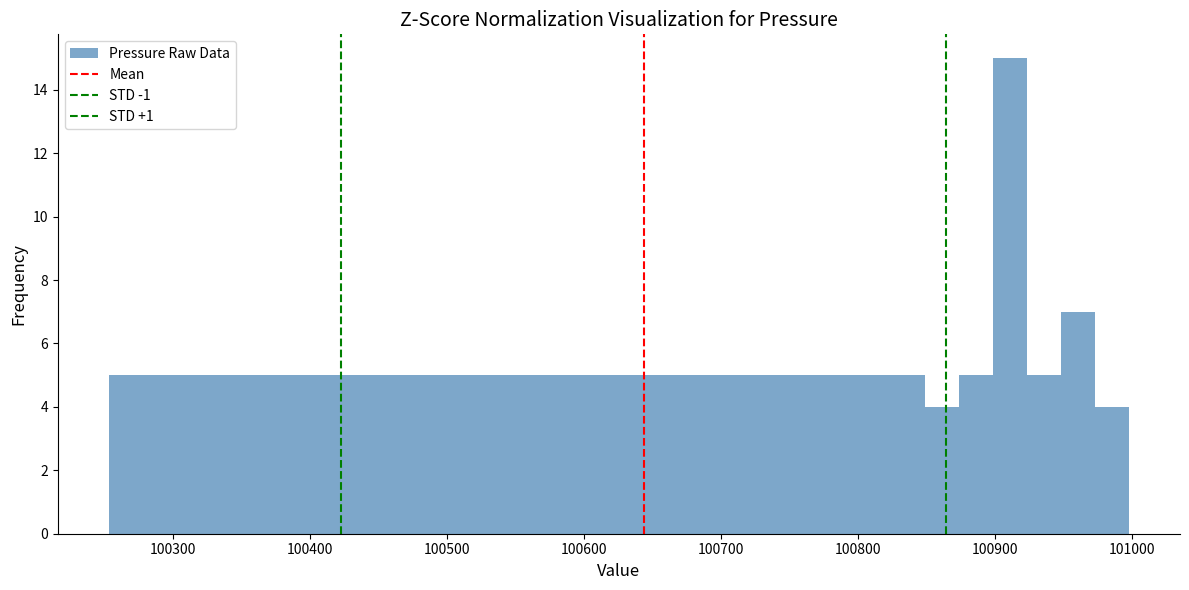

Read against the x-axis, roughly where is the centre of the tallest bar?

100910